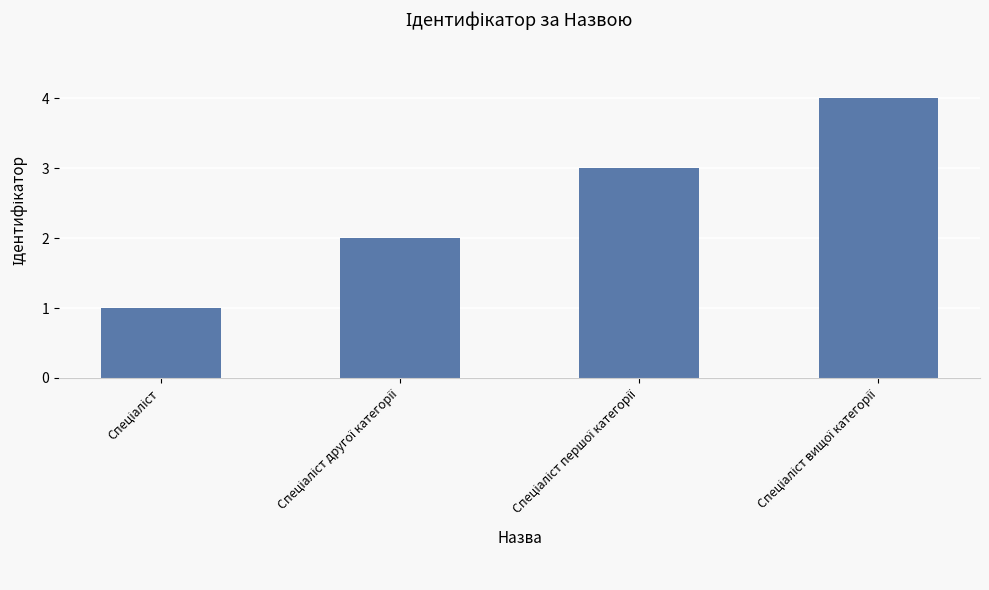

What is the sum of all values?

10